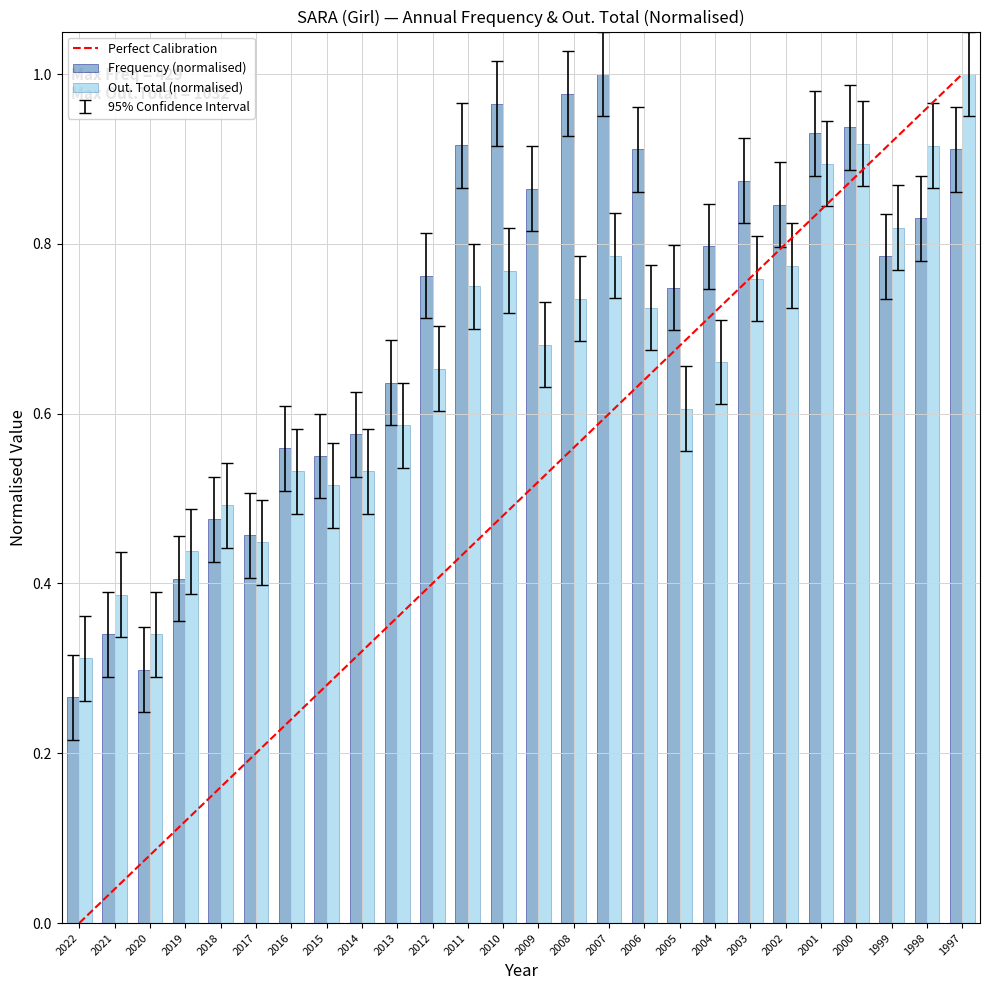

Where is Frequency (normalised) nearest to the value 0?

2022